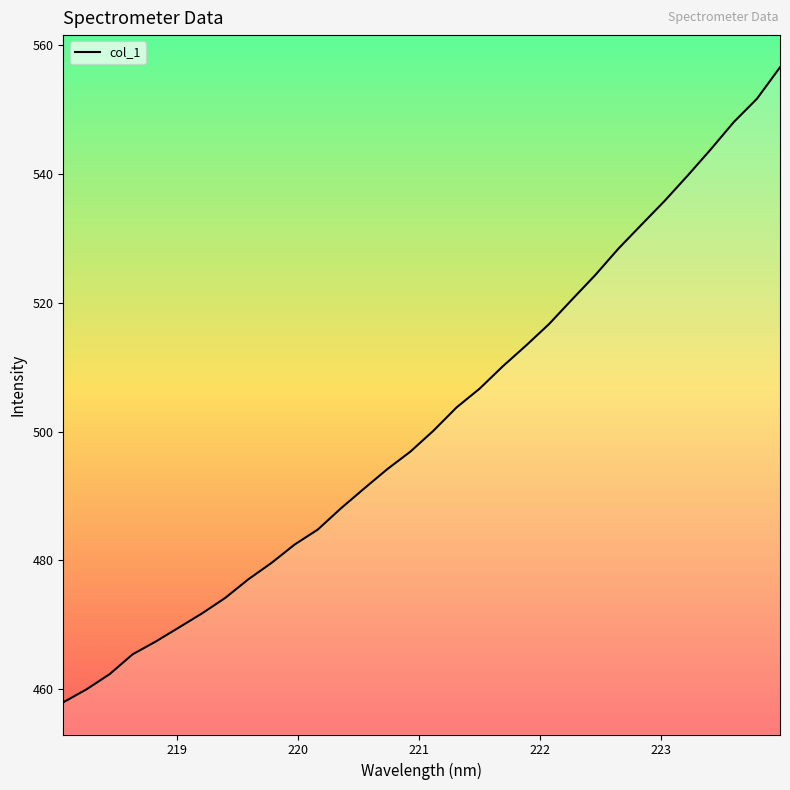

What is the difference between the maximum and minimum values?

98.6